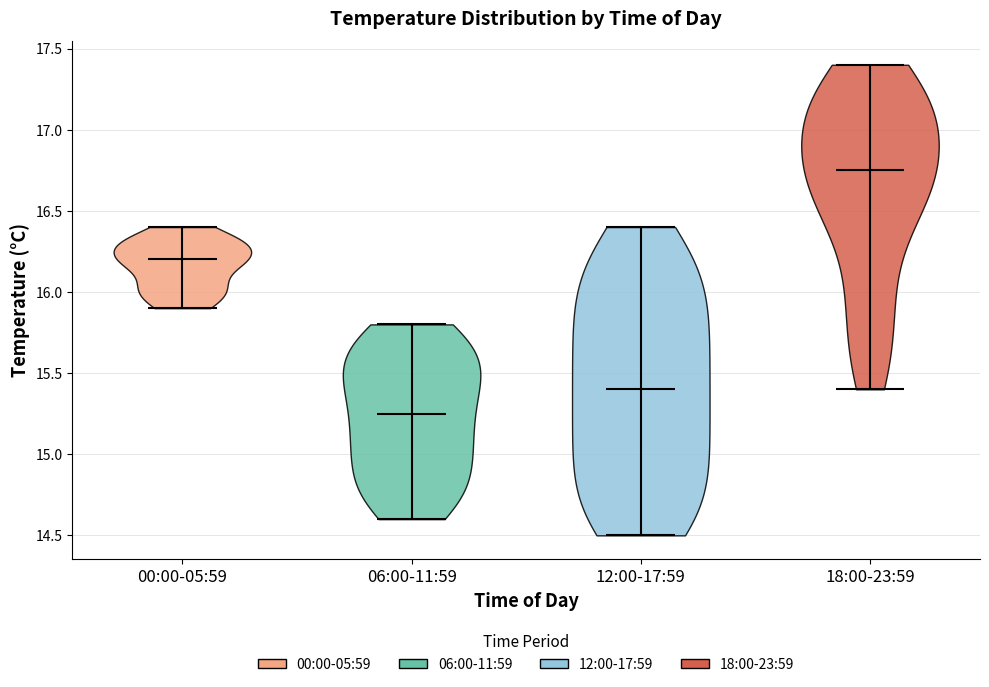

Where does the median line of the violin for 12:00-17:59 sit on the y-axis? The values are not printed on the chart, so give them approximately, as read against the axis.

15.40